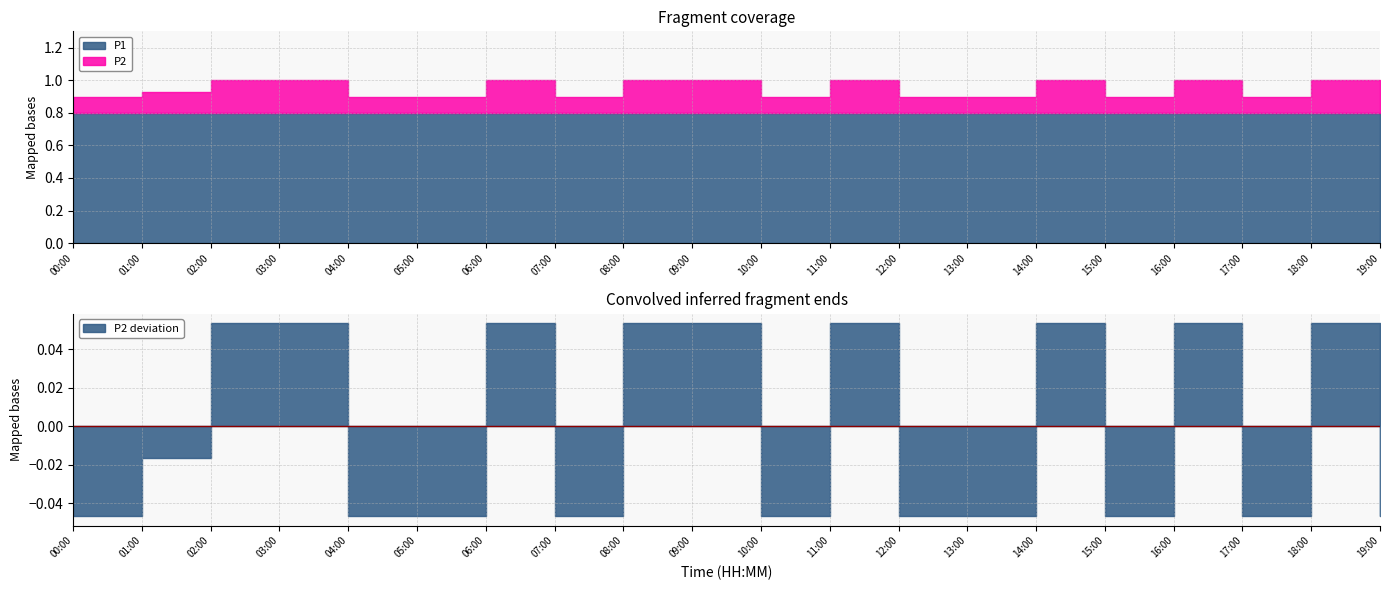

Between 08:00 and 09:00, which series saw the biggest shift?

P1